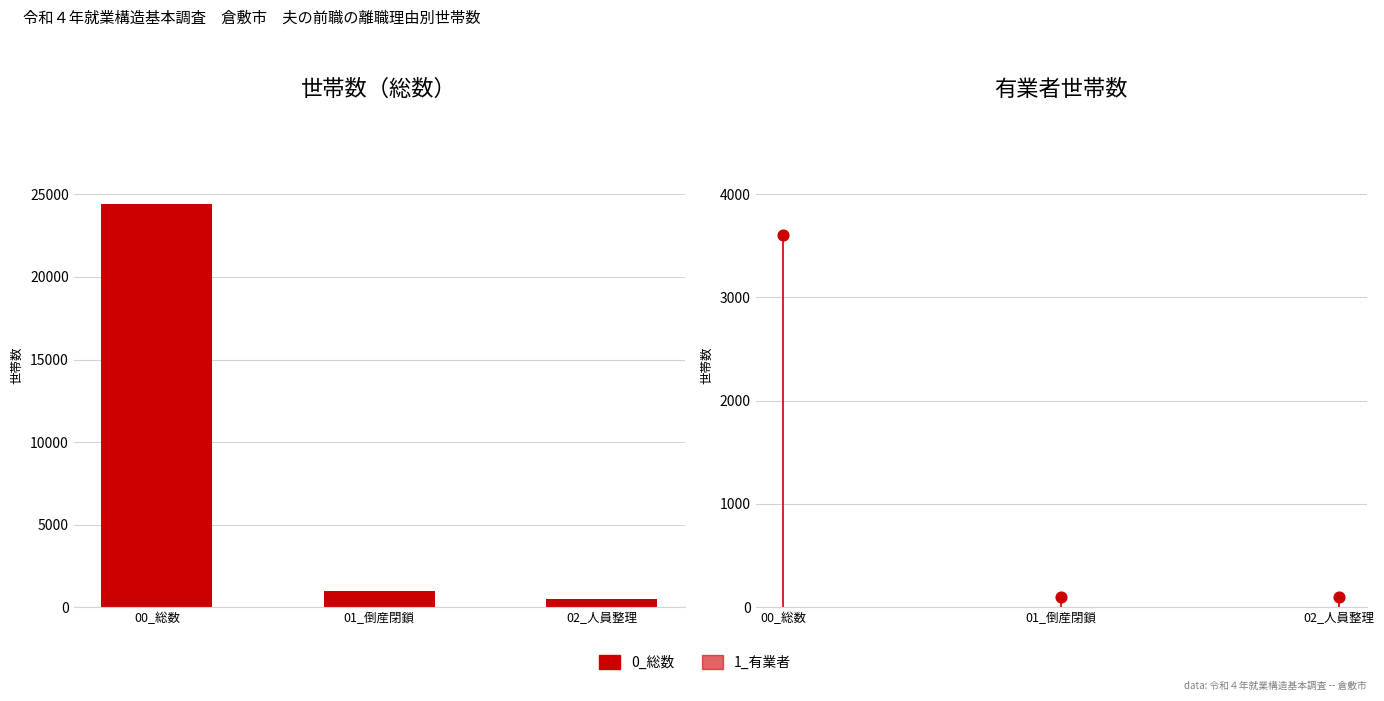

What is the total value across all series at 02_人員整理?

600